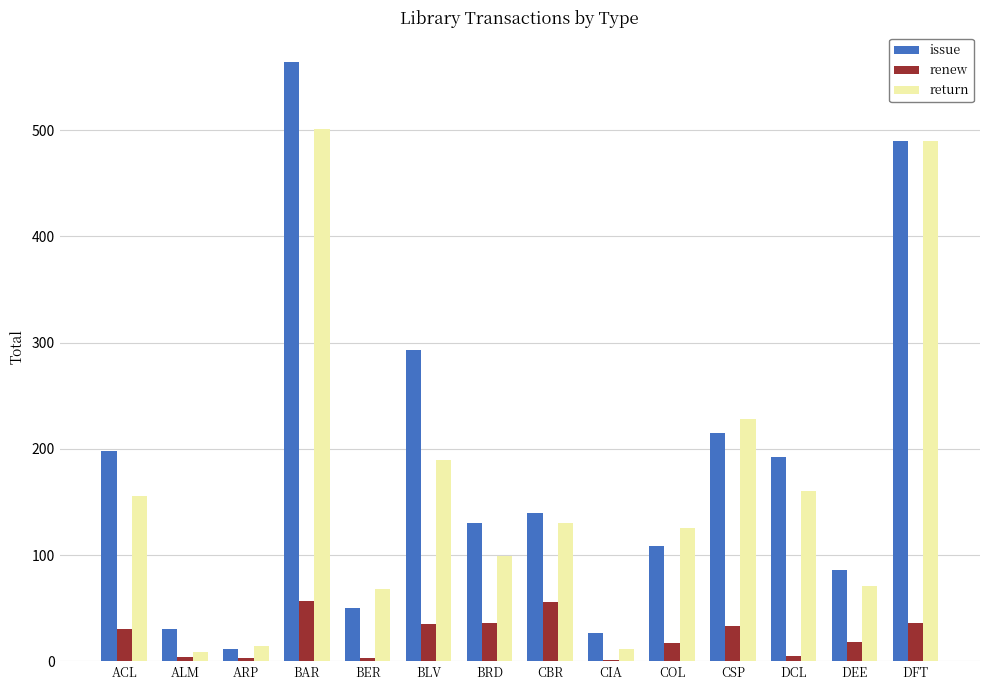

Where is return nearest to the value 255?

CSP